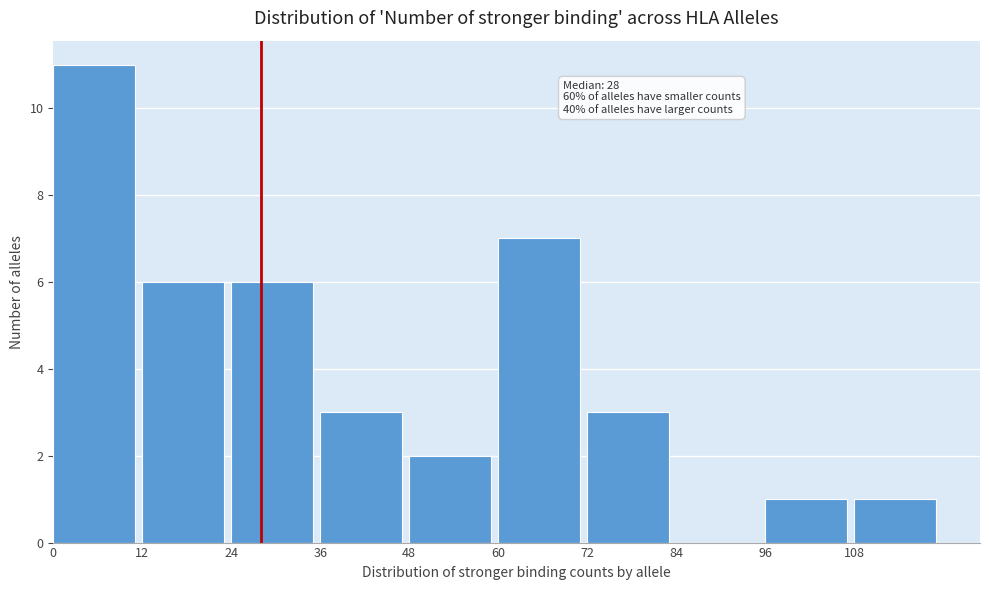

Which range on the x-axis has the tallest bar?

0 to 12